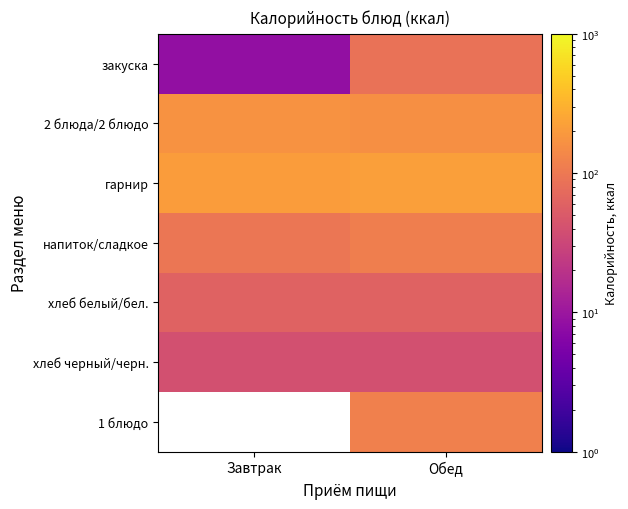

What is the sum of all закуска values?

95.4